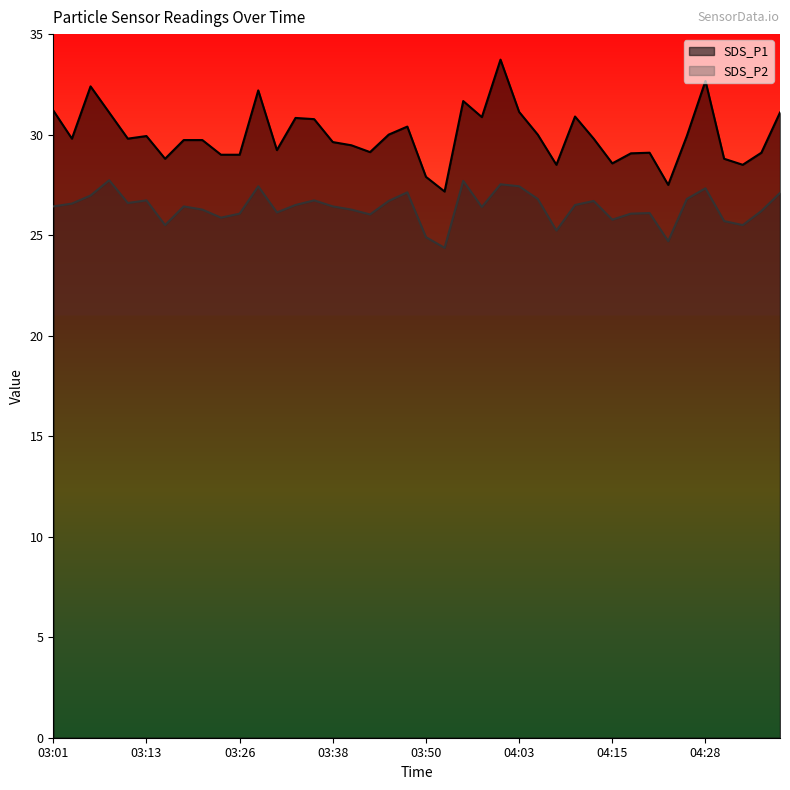

Which series has the largest range (max minus min)?

SDS_P1